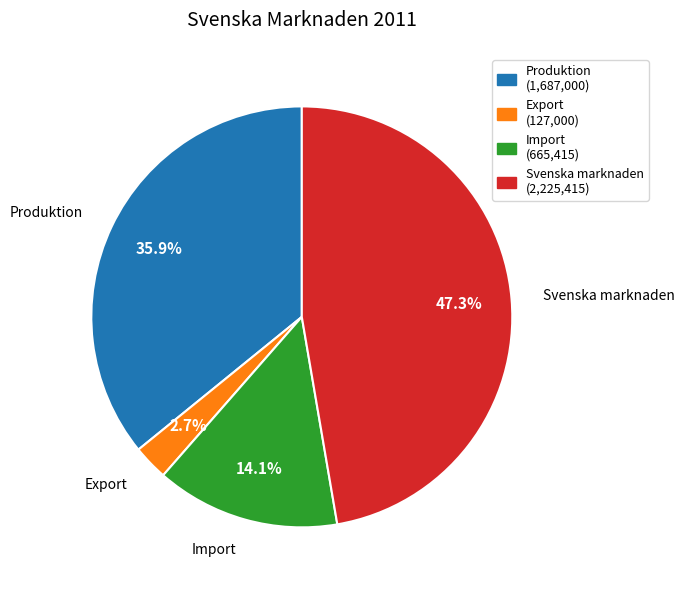

Rank the categories by value from lowest to highest.

Export, Import, Produktion, Svenska marknaden